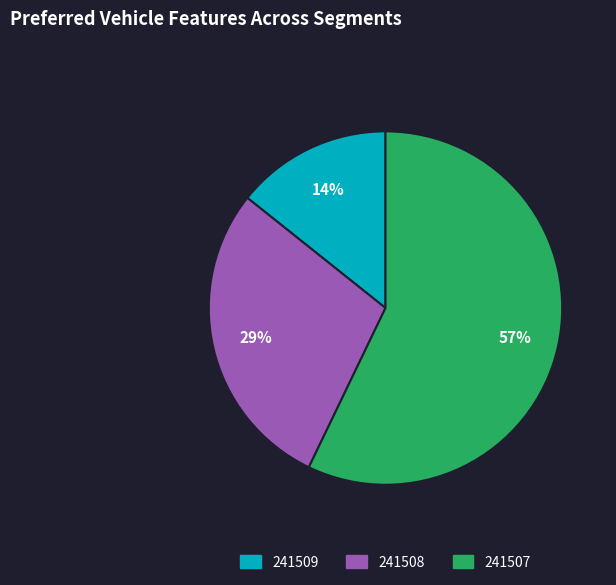

Rank the categories by value from highest to lowest.

241507, 241508, 241509